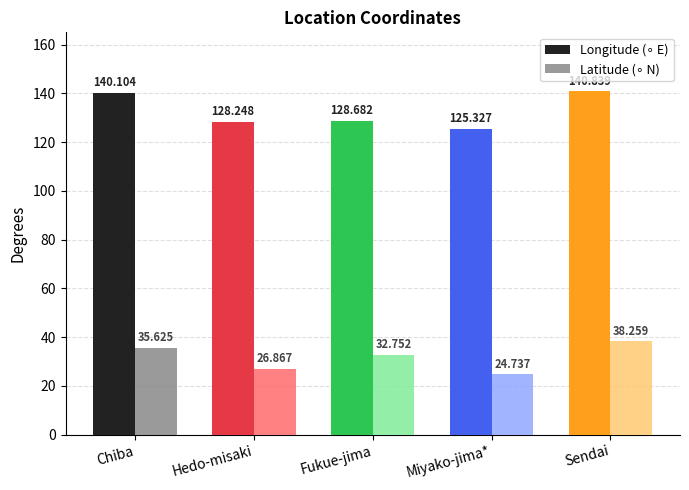

What is the label of the 2nd bar from the left?

Hedo-misaki